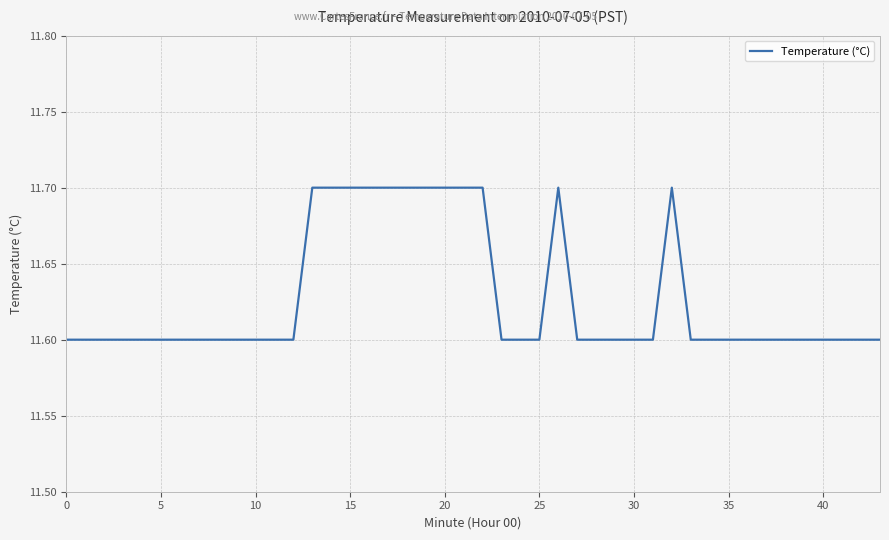

What is the smallest value displayed?

11.6